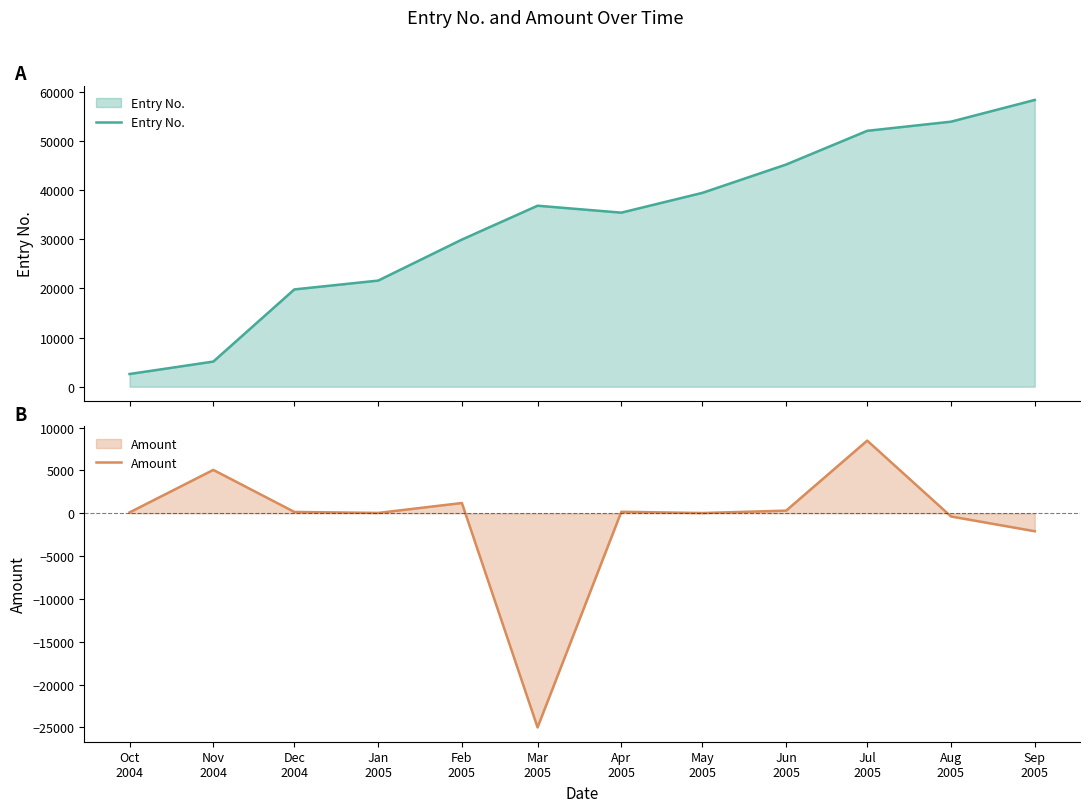

At which category is the sum across all series the highest?

Jul
2005